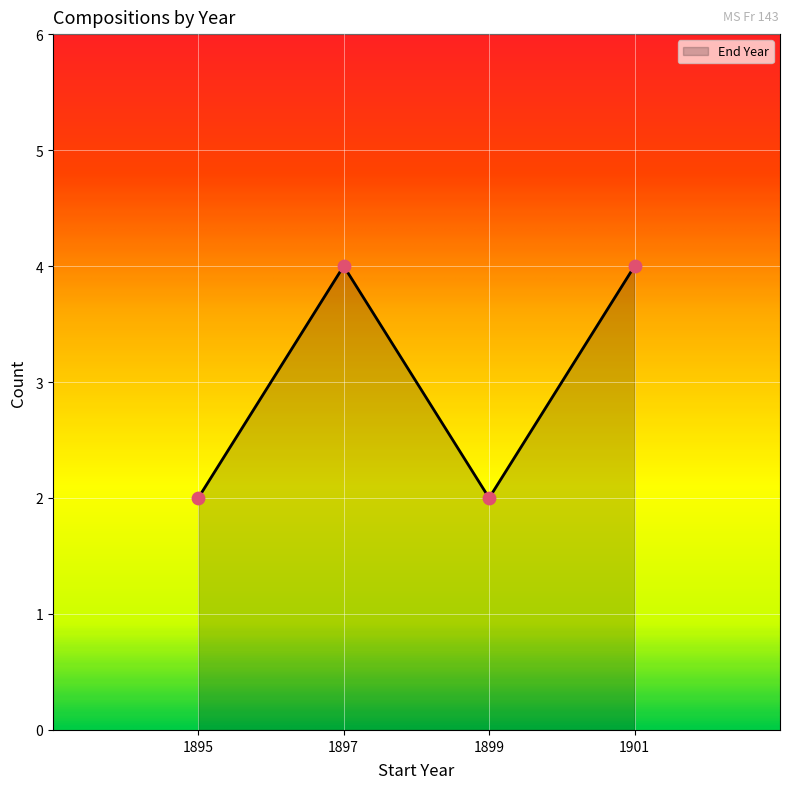

What is the ratio of the value at 1895 to the value at 1899?

1.0